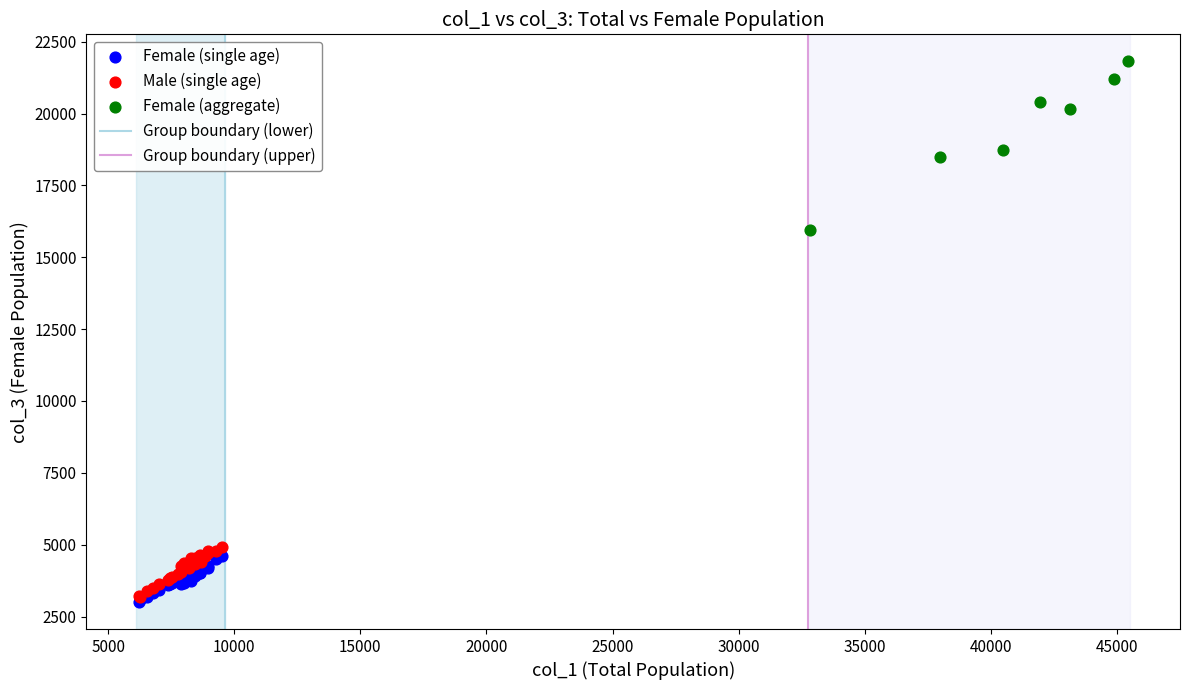

Which series has the largest Y range (max minus min)?

Female (aggregate)